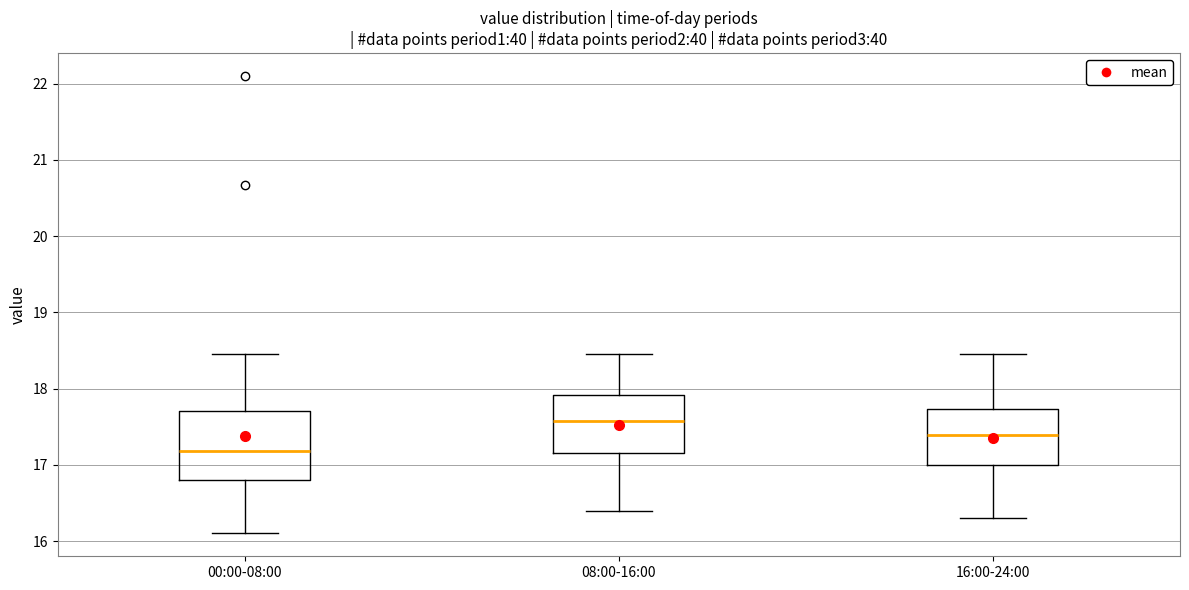

Which box is the tallest, from its lower edge to its upper edge?

00:00-08:00